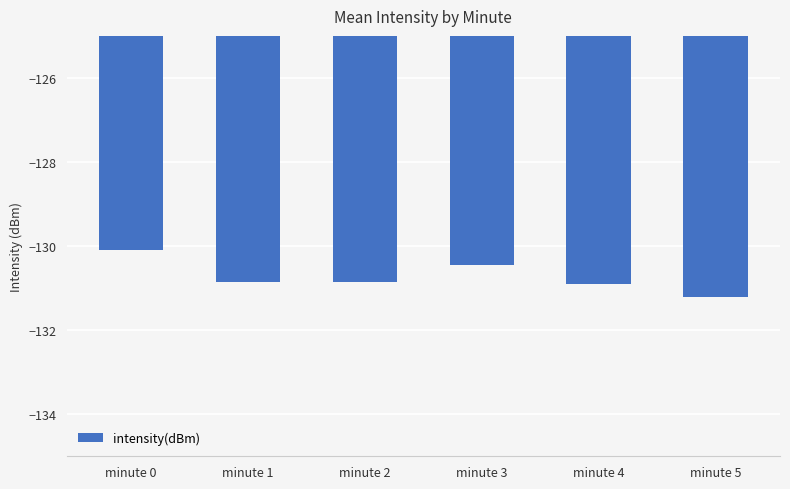

What is the change in value from minute 0 to minute 3?

-0.3